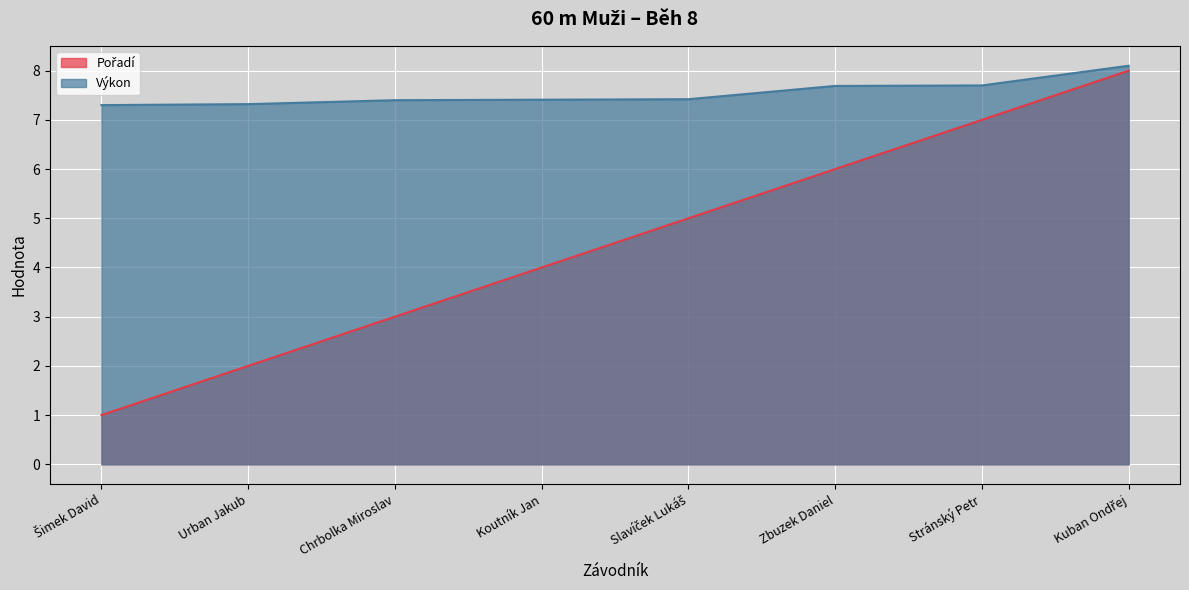

What is the label of the 6th point from the right?

Chrbolka Miroslav